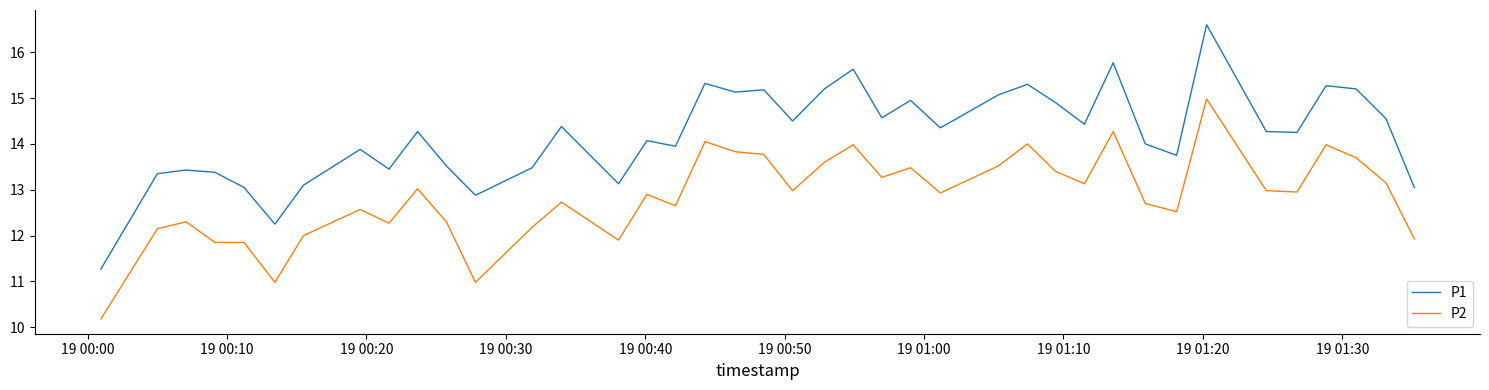

Which series has the widest spread of values?

P1